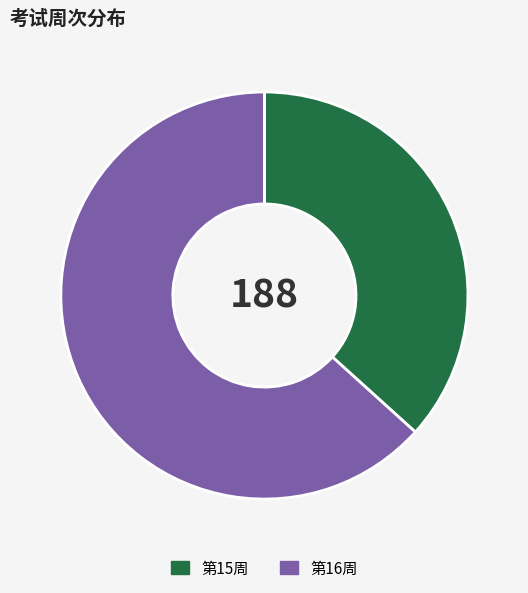

Approximately how many times larger is the value at 第15周 compared to 第16周?

0.6